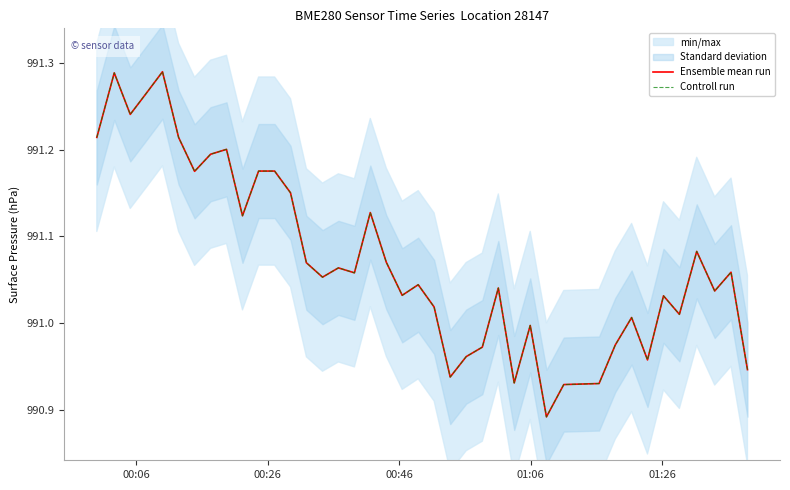

How many data points in Ensemble mean run are less than 991?

11